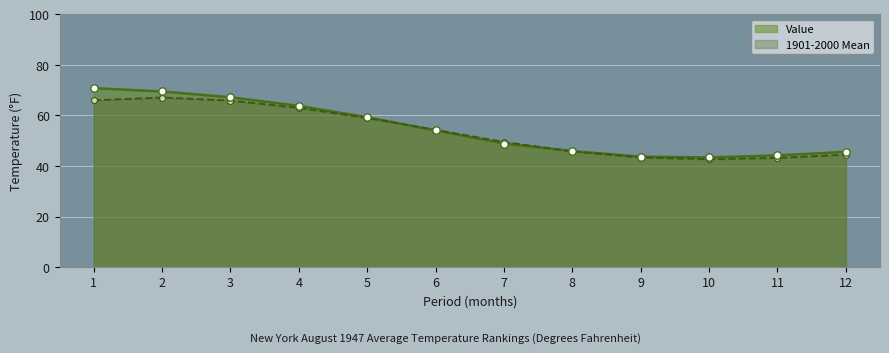

What is the total value across all series at 8?

91.7